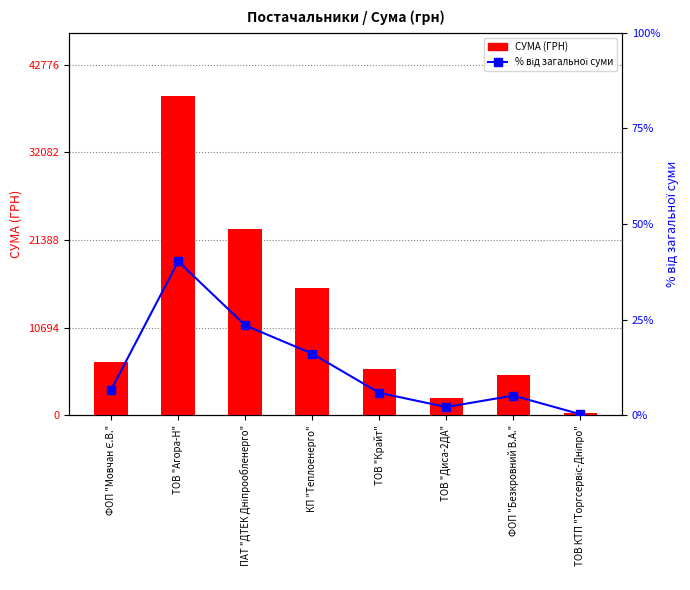

Reading left to right, extract all data points from this chart.

СУМА (ГРН): 6472.4	38887.6	22733.0	15570.0	5671.6	2085.7	4974.1	270.0
% від загальної суми: 6.7	40.2	23.5	16.1	5.9	2.2	5.1	0.3